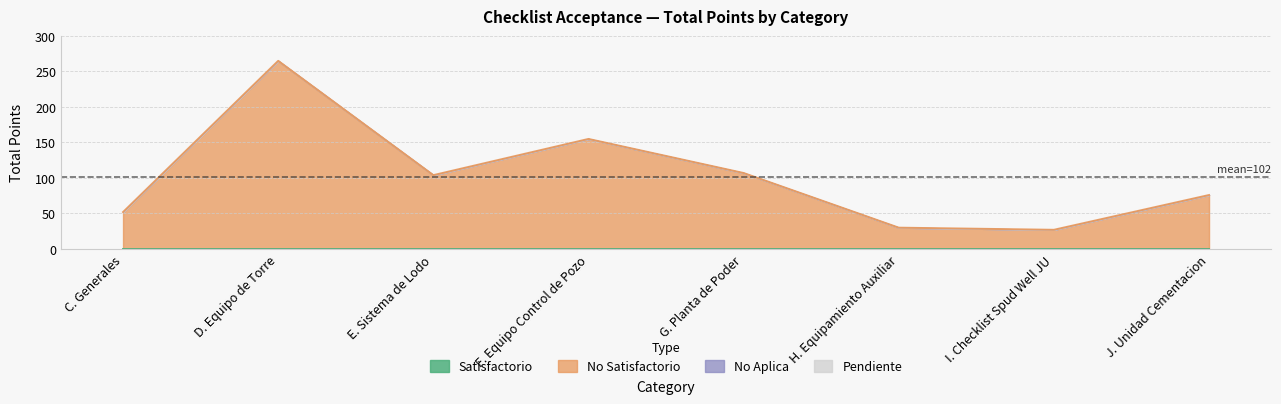

At which label does No Aplica reach its minimum?

C. Generales